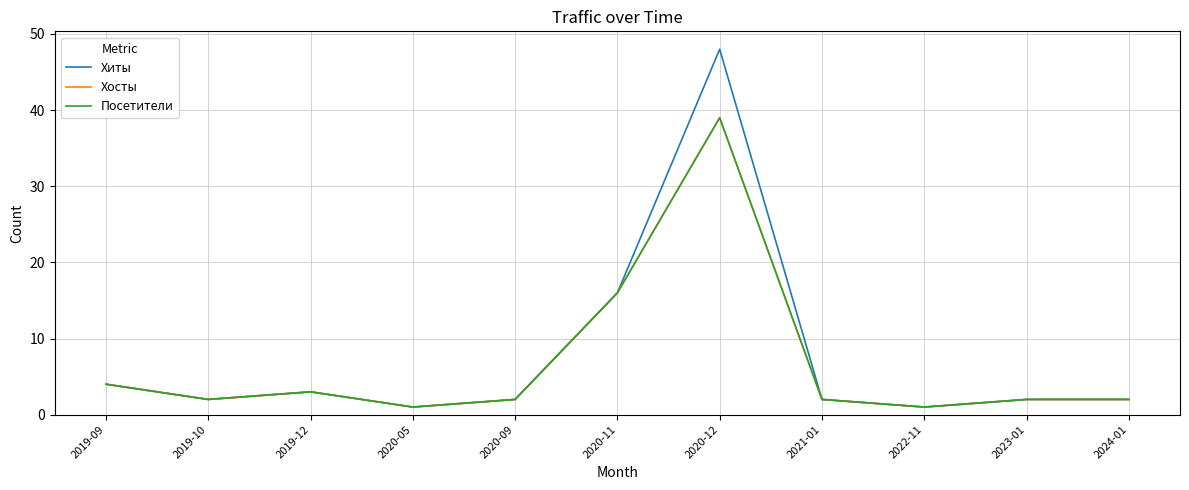

Which series has the widest spread of values?

Хиты